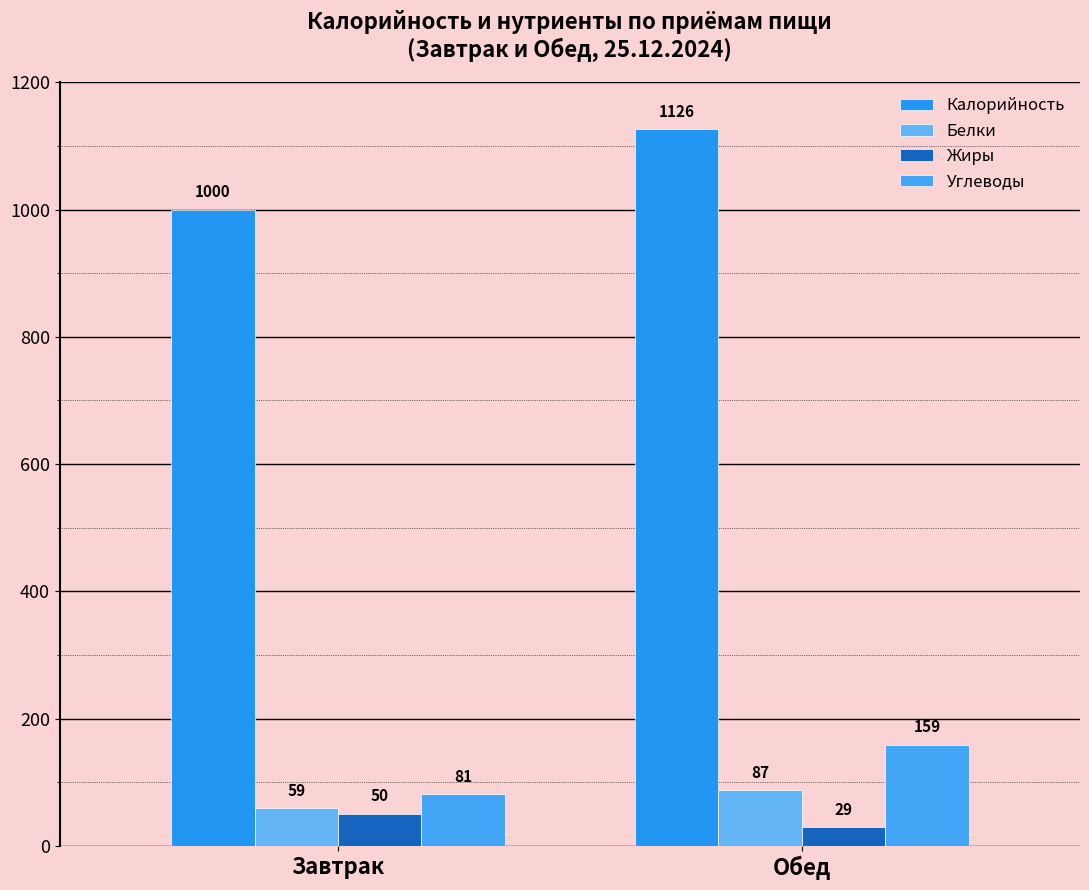

Which series changed the most between Завтрак and Обед?

Калорийность